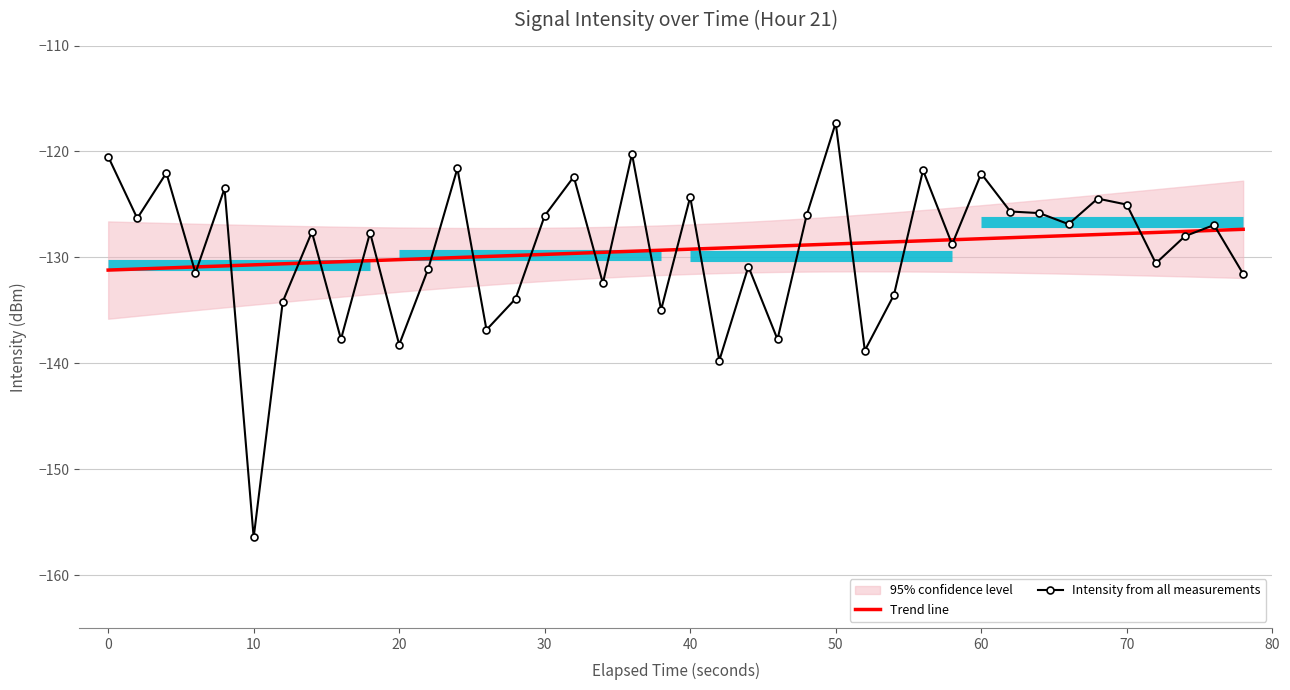

How many times do Trend line and Intensity from all measurements cross each other?

23